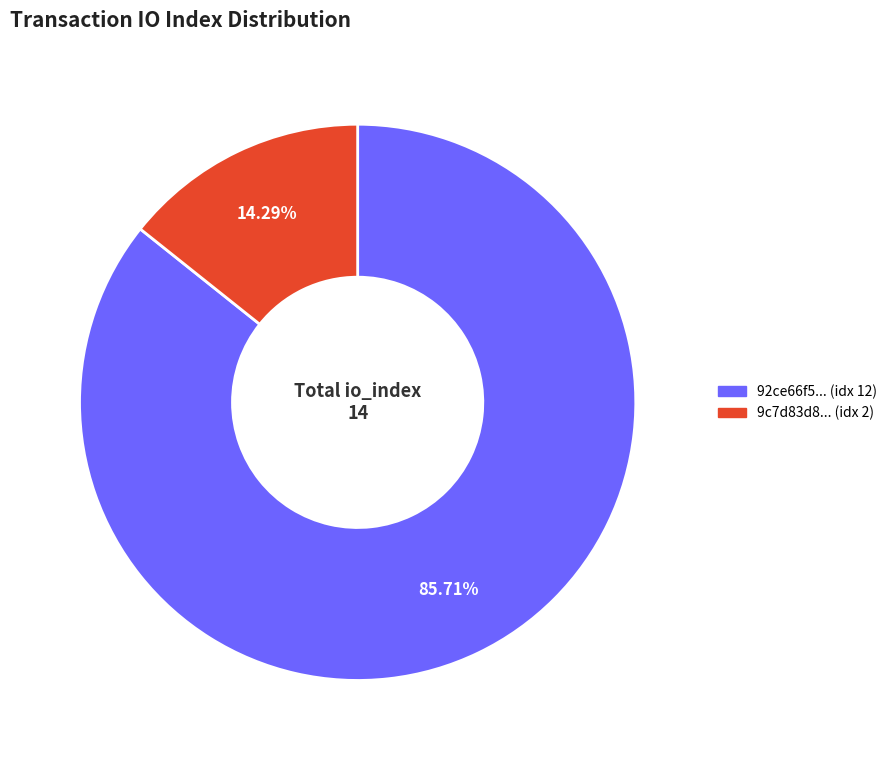

Which category accounts for the majority?

92ce66f5... (idx 12)